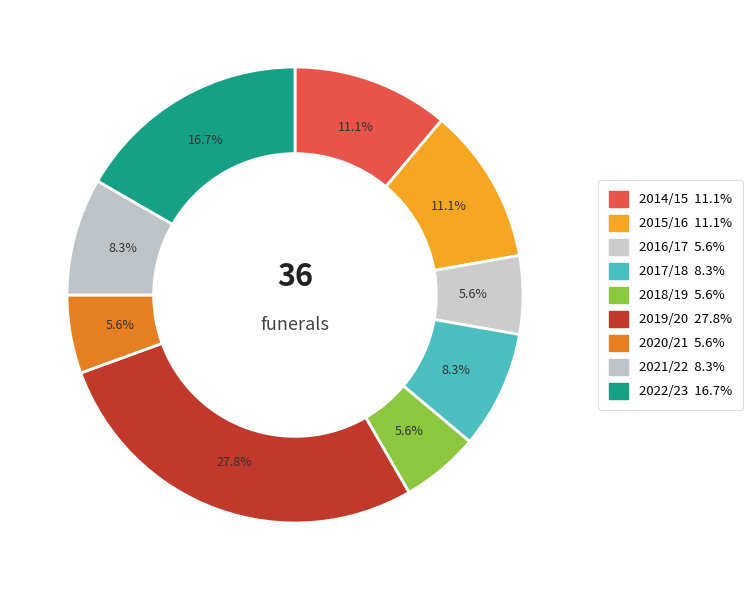

Is 2016/17 the majority of the pie?

No